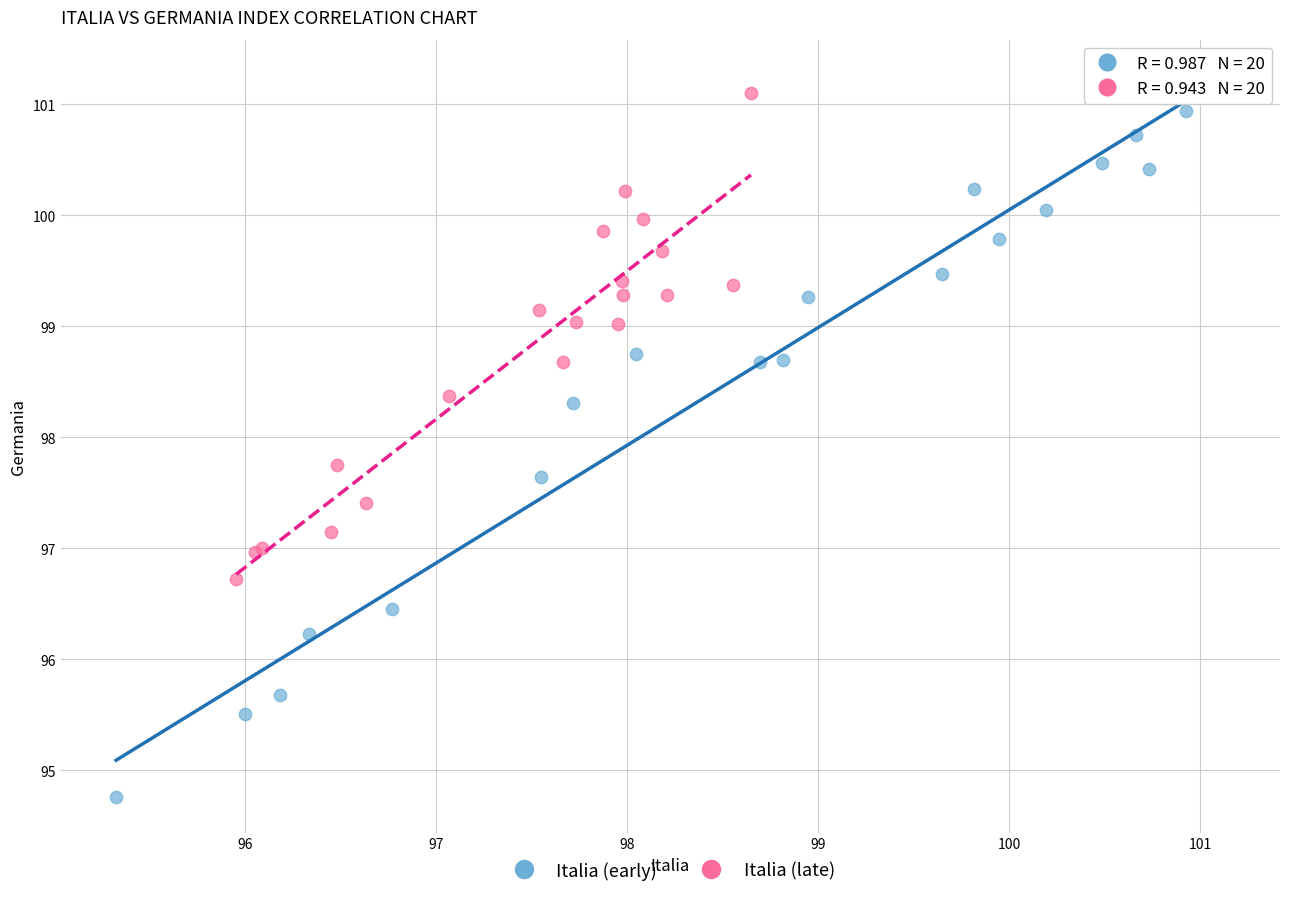

Which series reaches the minimum Y coordinate?

Italia (early)